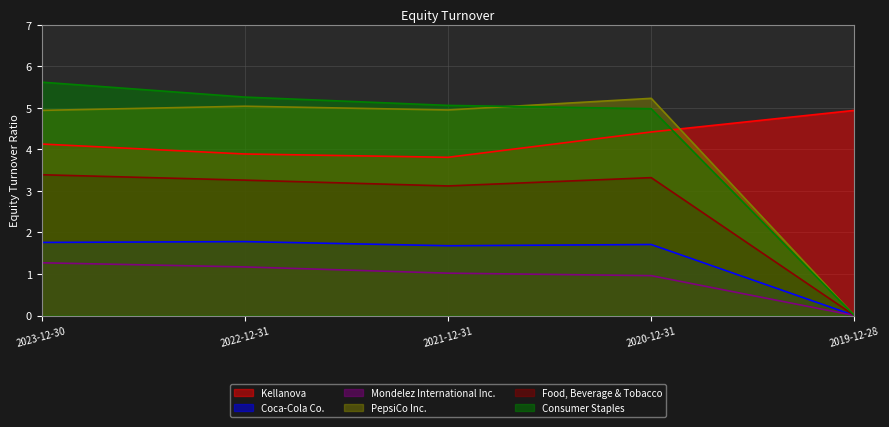

What is the total value across all series at 2021-12-31?

19.6